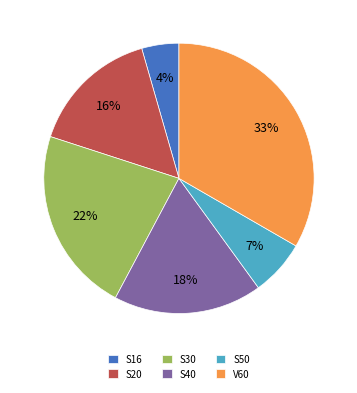

Which category has the smallest portion of the pie?

S16